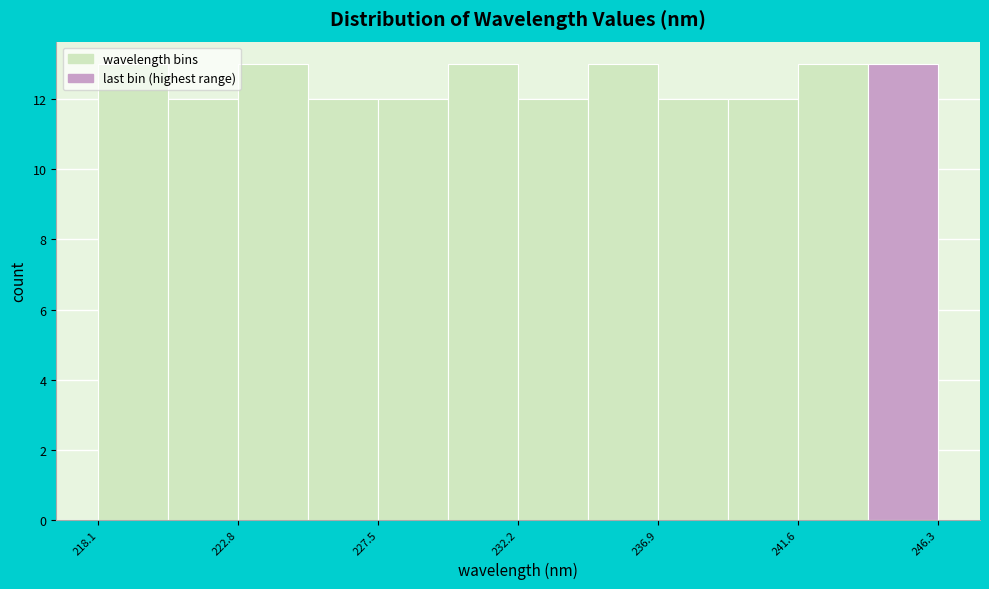

Reading left to right, list every bar in this chart as the range it spans on the x-axis followed by its height. Neither the bar edges nor the heights are printed on the chart, so give them approximately, as read against the axes.

218.0 to 220.5: 13
220.5 to 223.0: 12
223.0 to 225.0: 13
225.0 to 227.5: 12
227.5 to 230.0: 12
230.0 to 232.0: 13
232.0 to 234.5: 12
234.5 to 237.0: 13
237.0 to 239.5: 12
239.5 to 241.5: 12
241.5 to 244.0: 13
244.0 to 246.5: 13